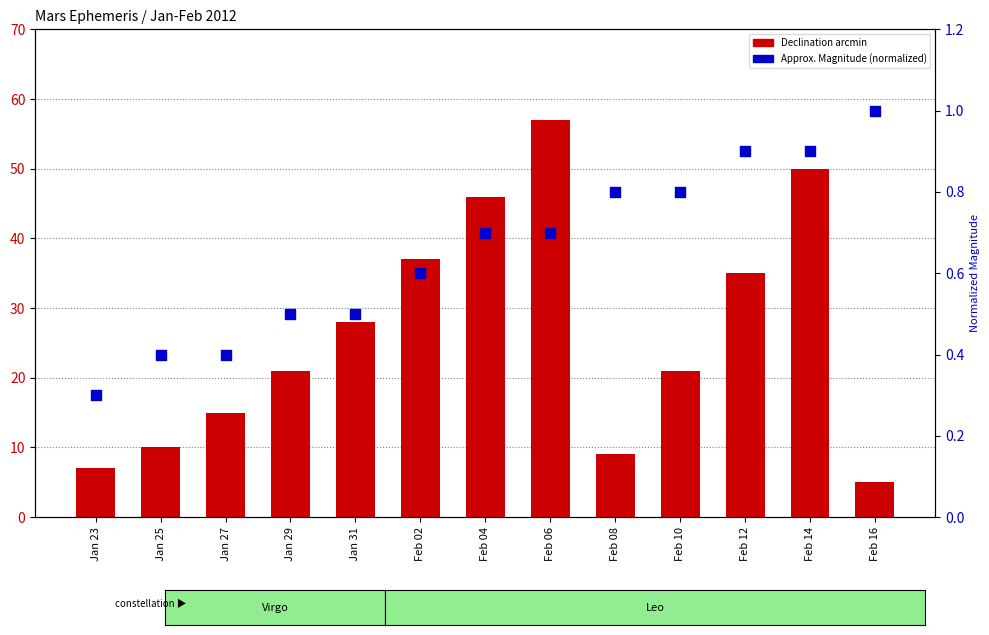

Which series has the widest spread of Y values?

Declination arcmin